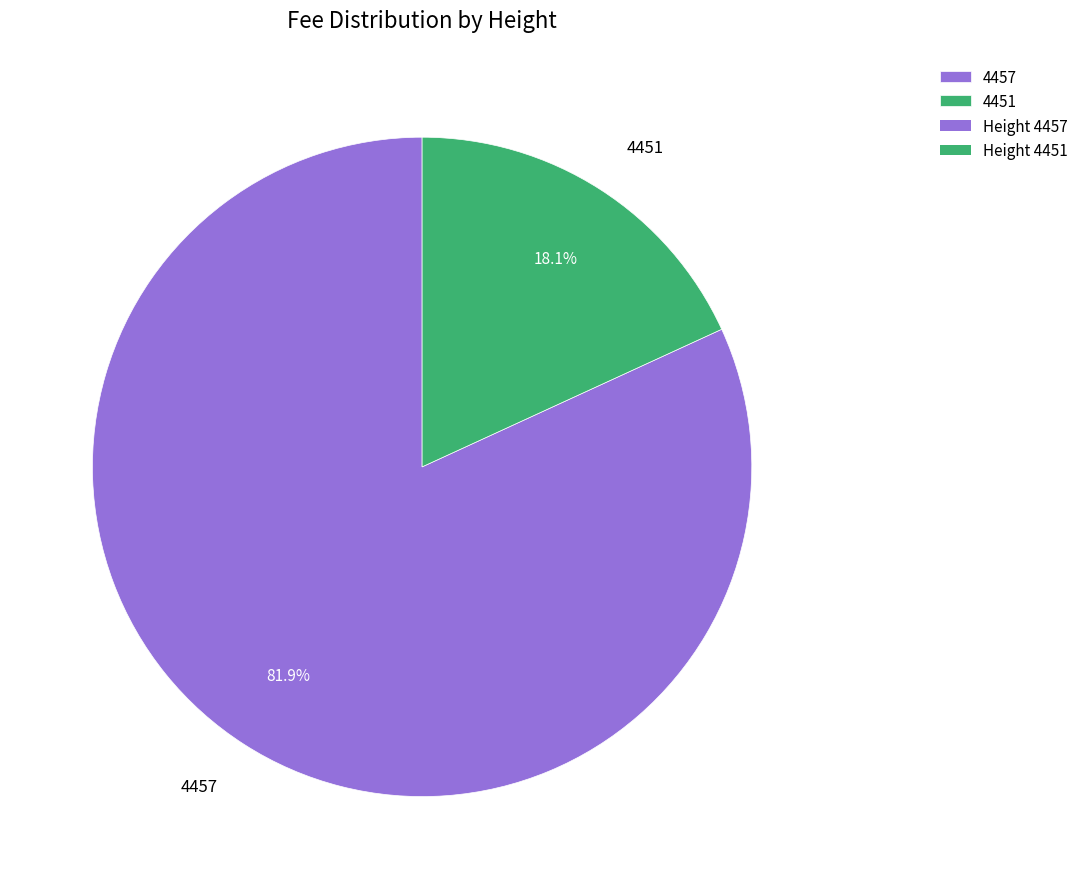

What is the largest slice in the pie chart?

4457